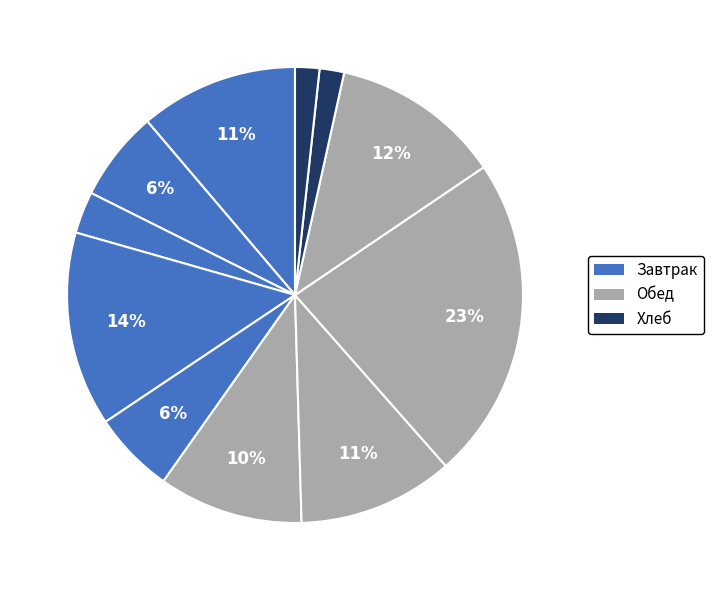

How many slices are in this pie chart?

11